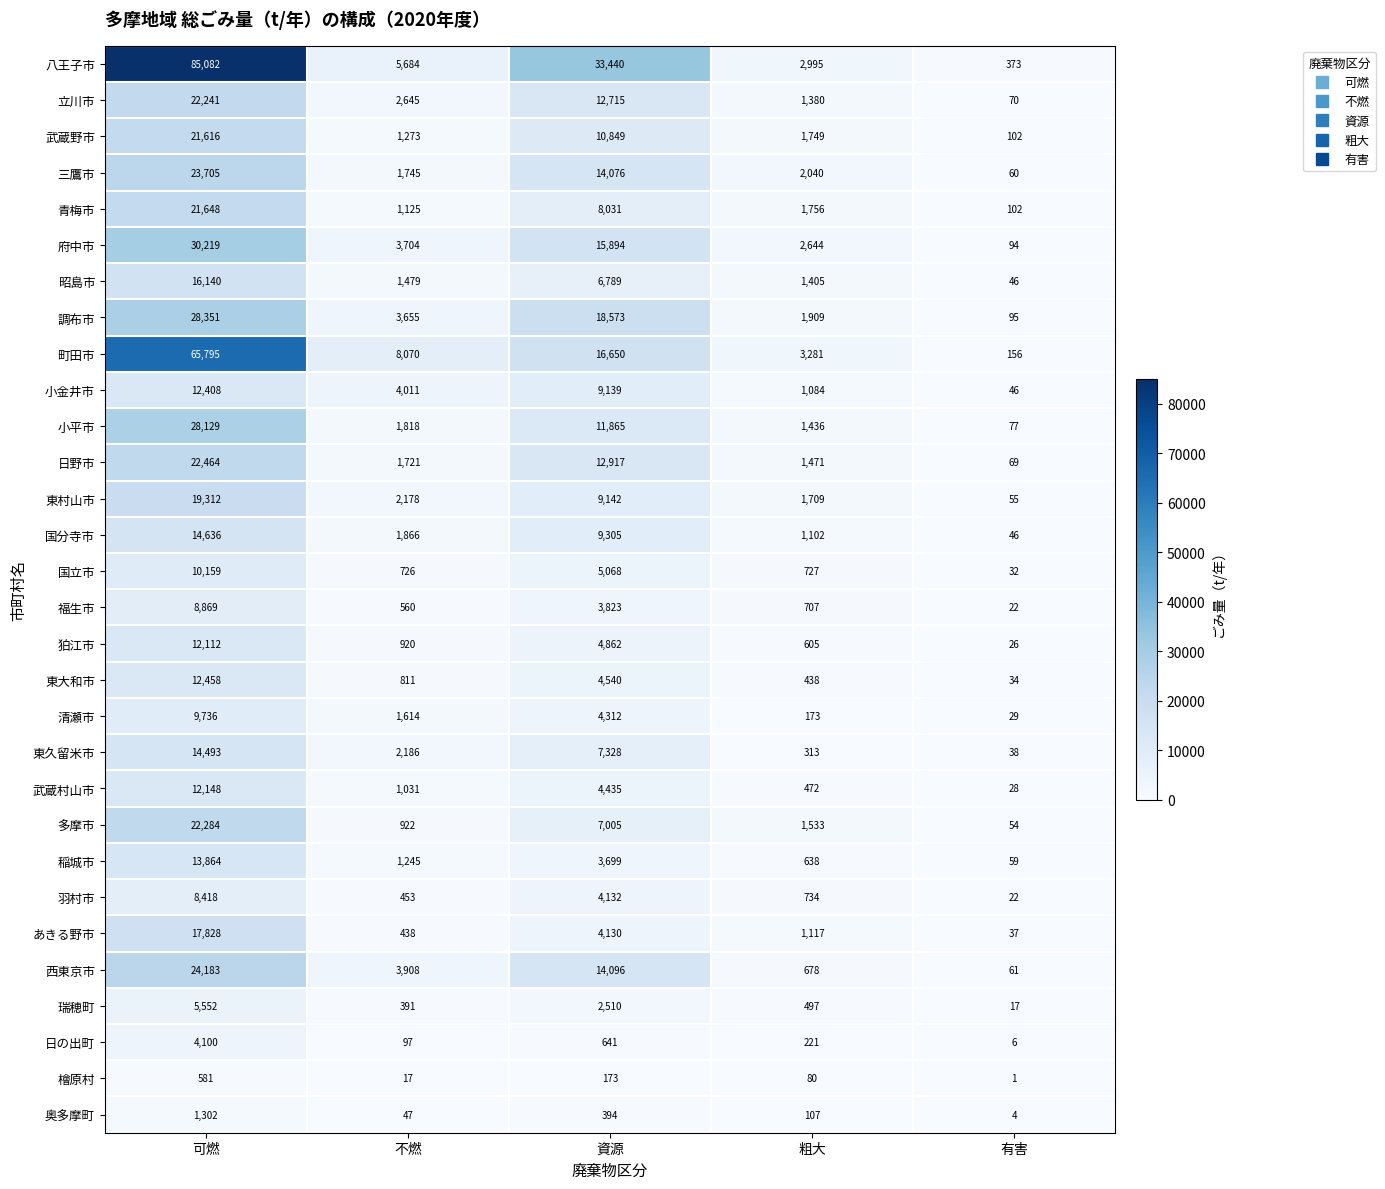

At which category does the chart reach its minimum across all series?

有害